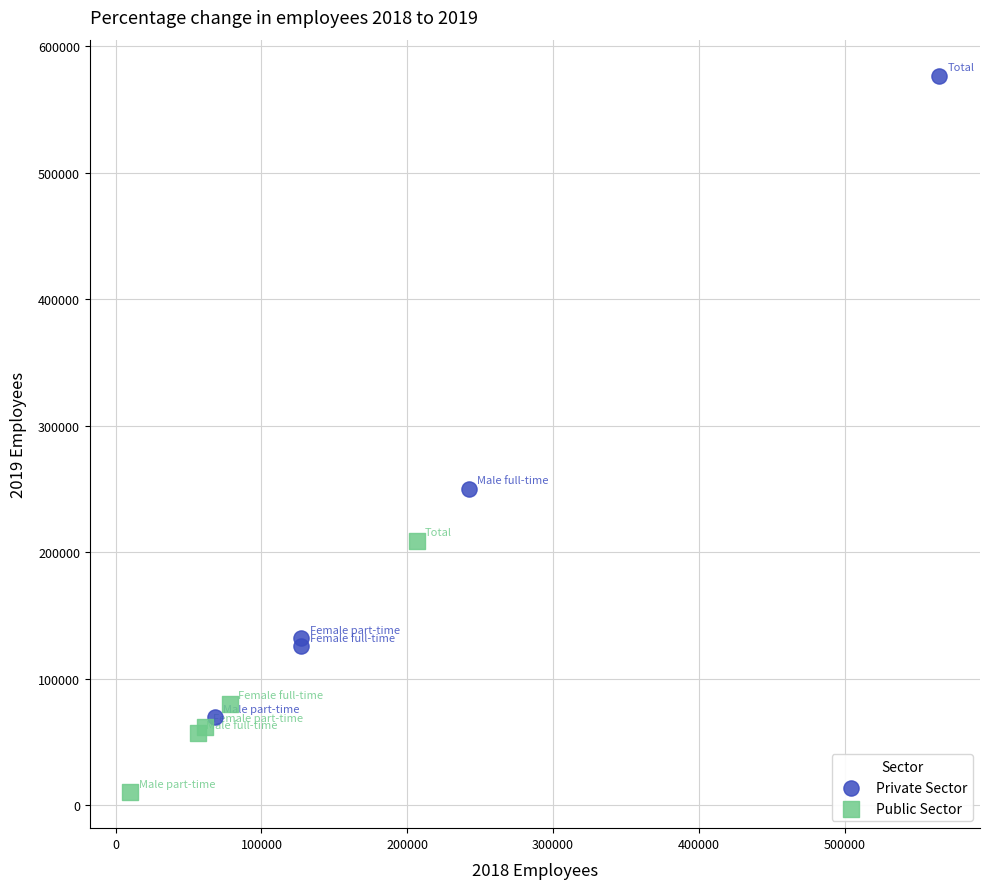

Which series has the largest Y range (max minus min)?

Private Sector